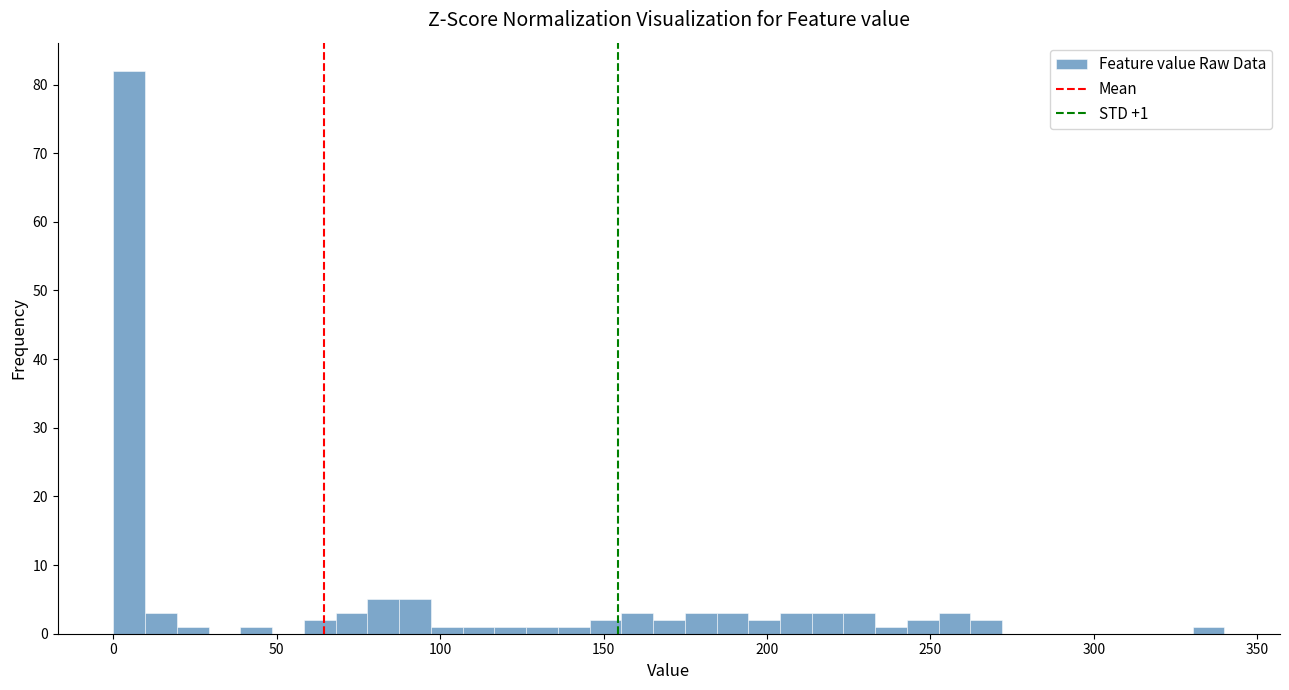

Around what value on the x-axis is the tallest bar? Give the approximate position of its centre, as read against the axis.

5